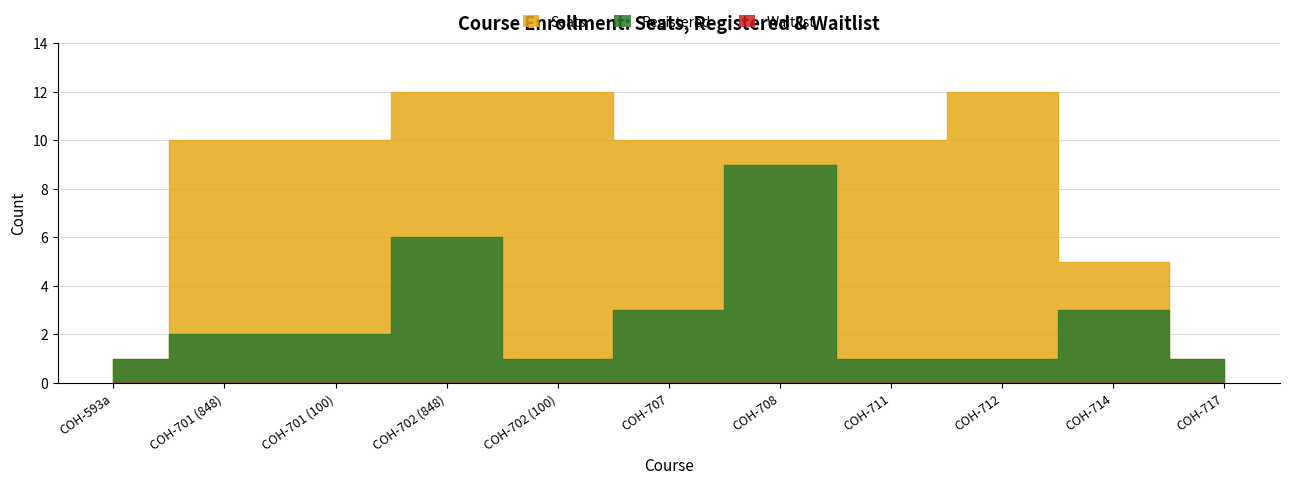

Rank the series at COH-701 (848) from highest to lowest value.

Seats, Registered, Waitlist